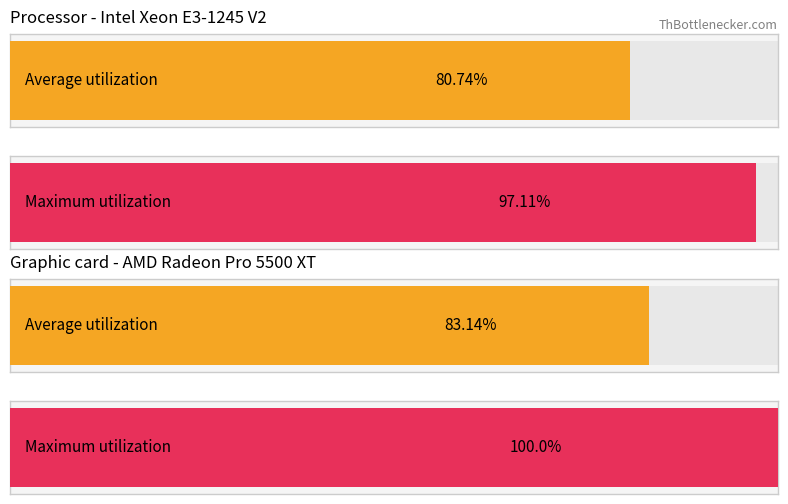

At 13, list the series in order from largest to smallest.

Maximum utilization, Average utilization